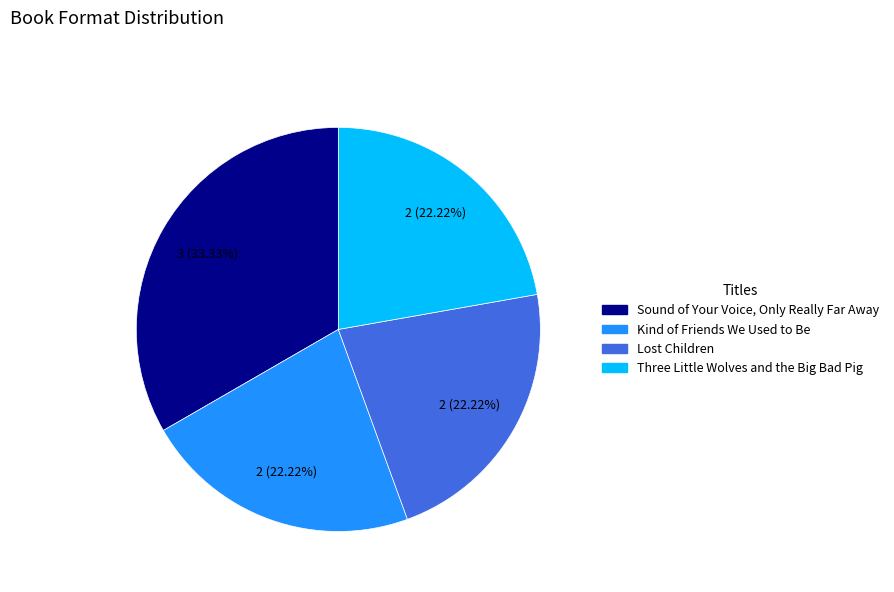

Which slice is the largest?

Sound of Your Voice, Only Really Far Away